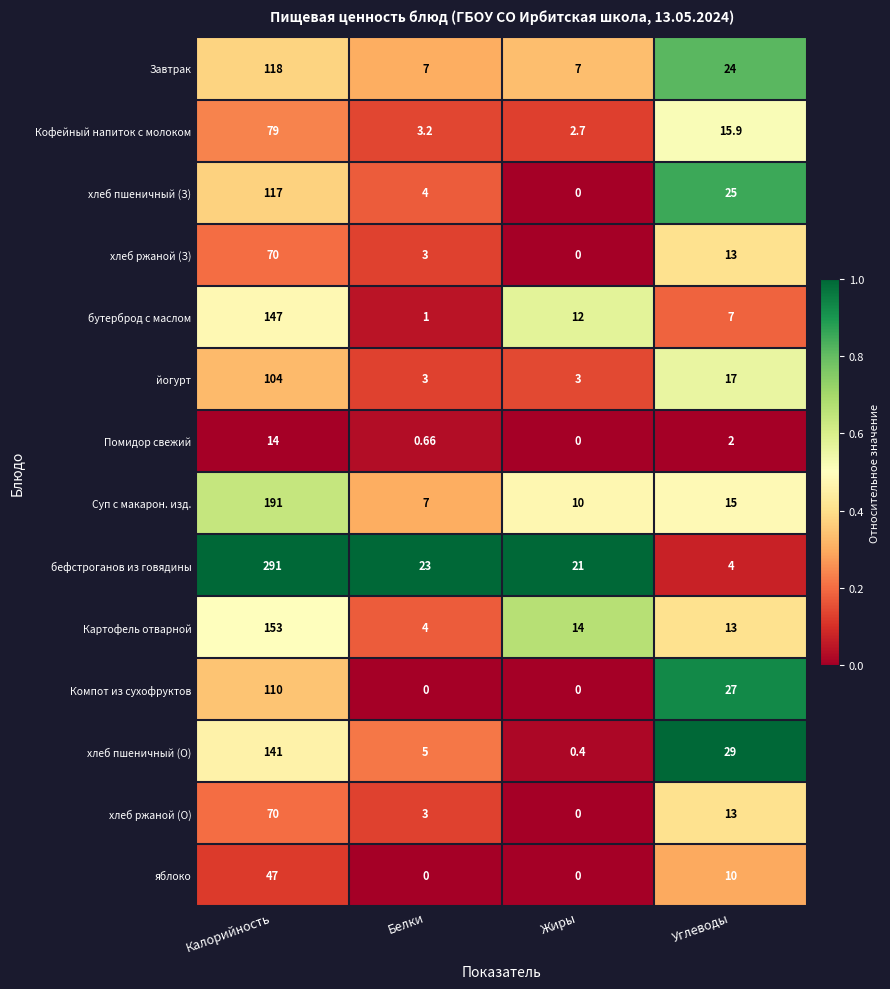

Which category has the highest value in the хлеб пшеничный (О) series?

Калорийность